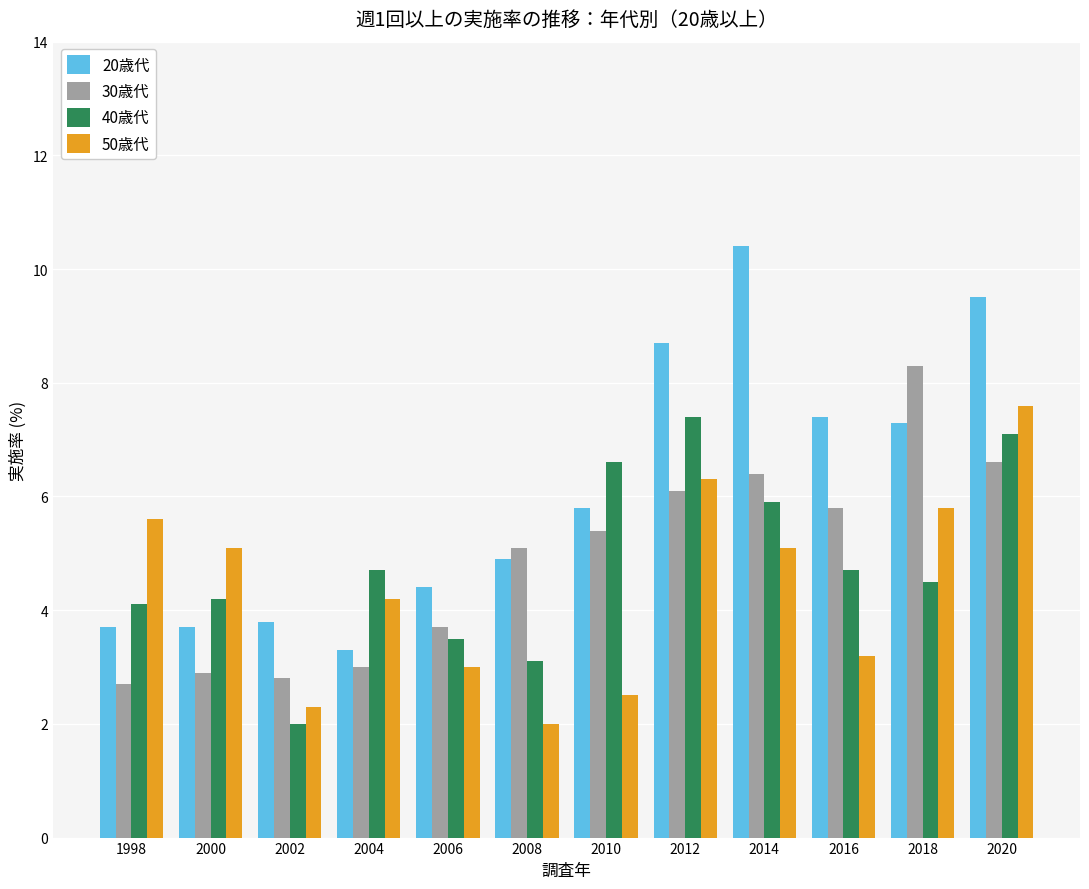

Is it true that 20歳代 equals 1.8 at 1998?

False